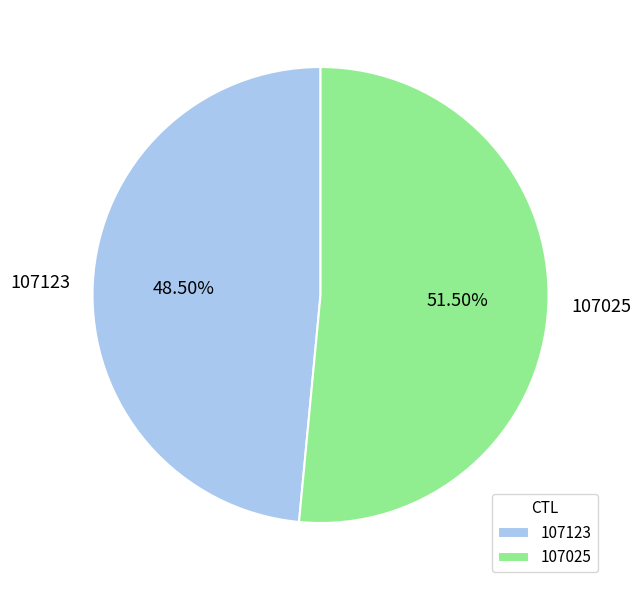

Between 107025 and 107123, which is larger?

107025